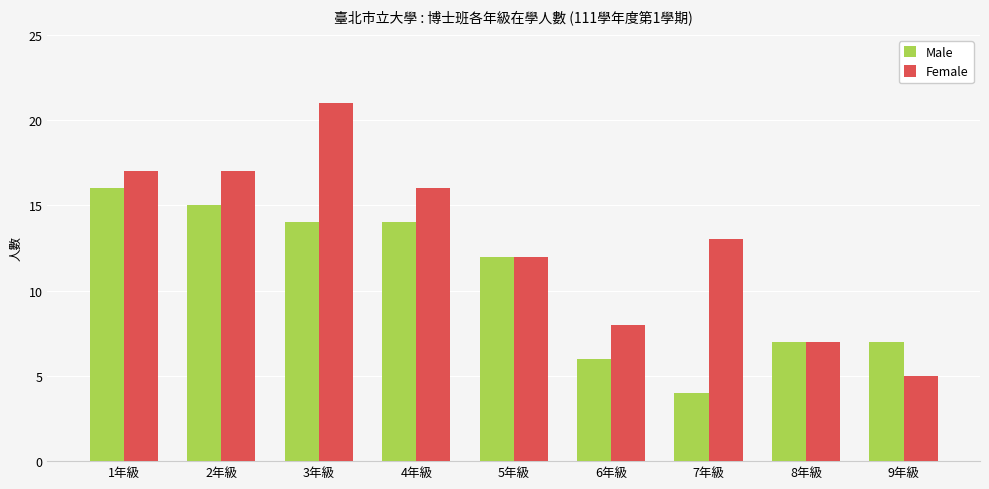

How many distinct data groups are displayed?

2